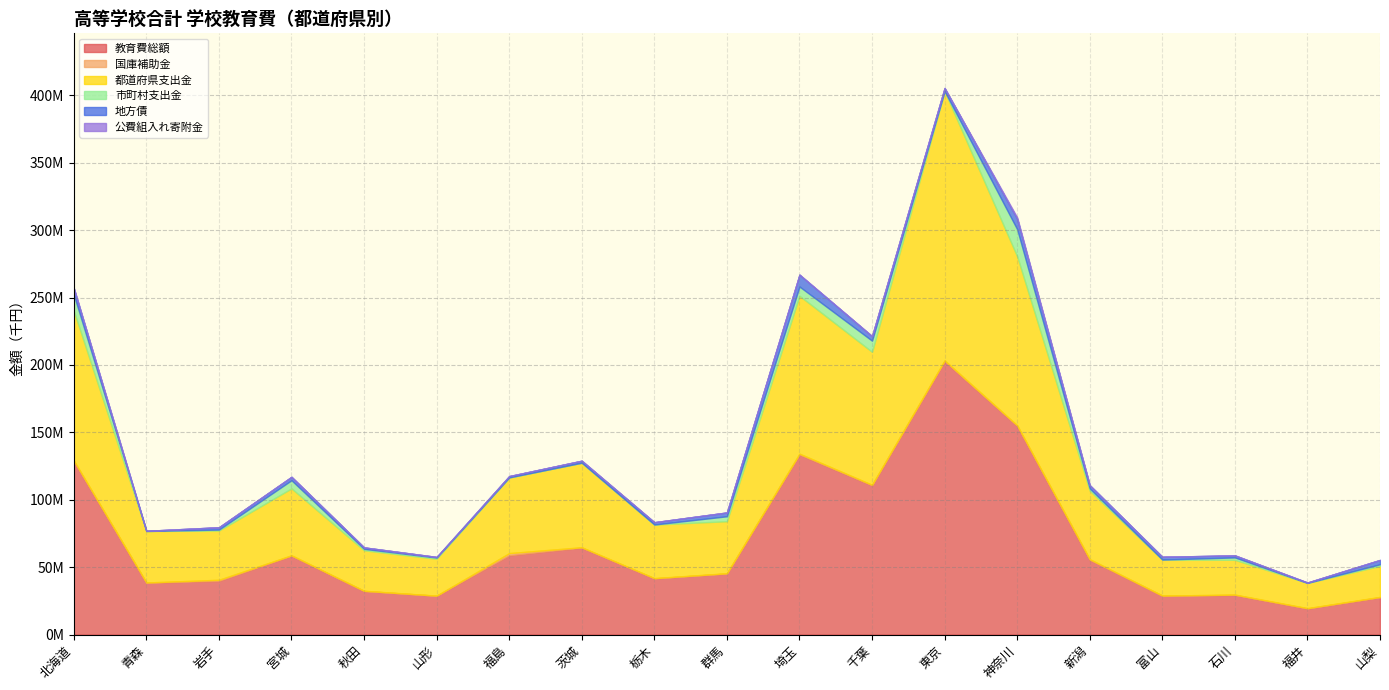

Which series has the widest spread of values?

教育費総額